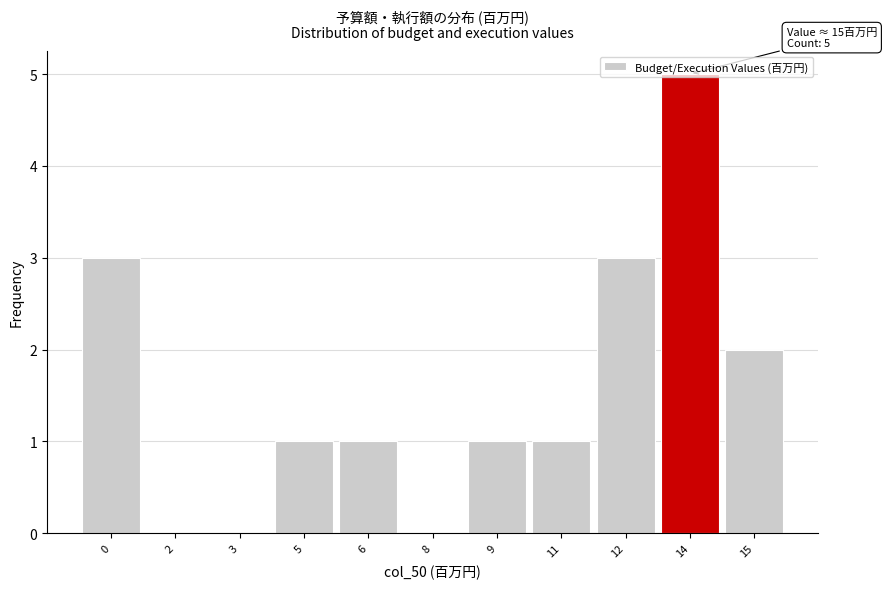

What is the change in value from 9 to 15?

+1